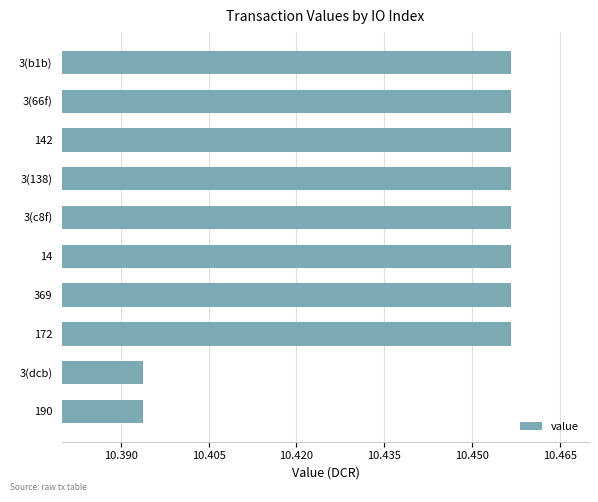

Count the values in the range 10 to 11.

10